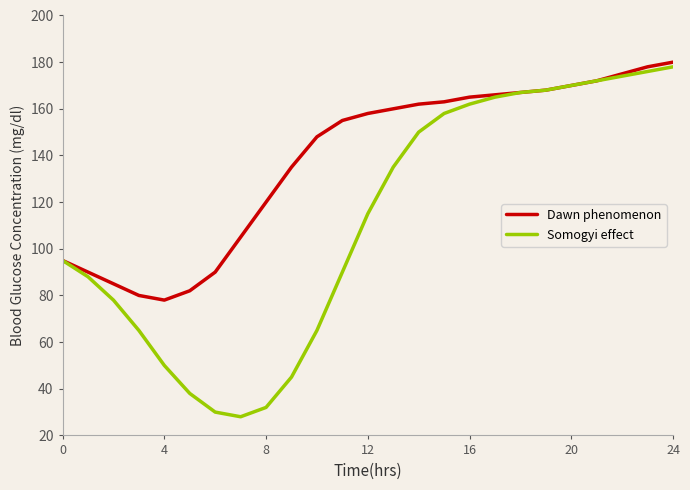

What is the maximum value for Dawn phenomenon?

180